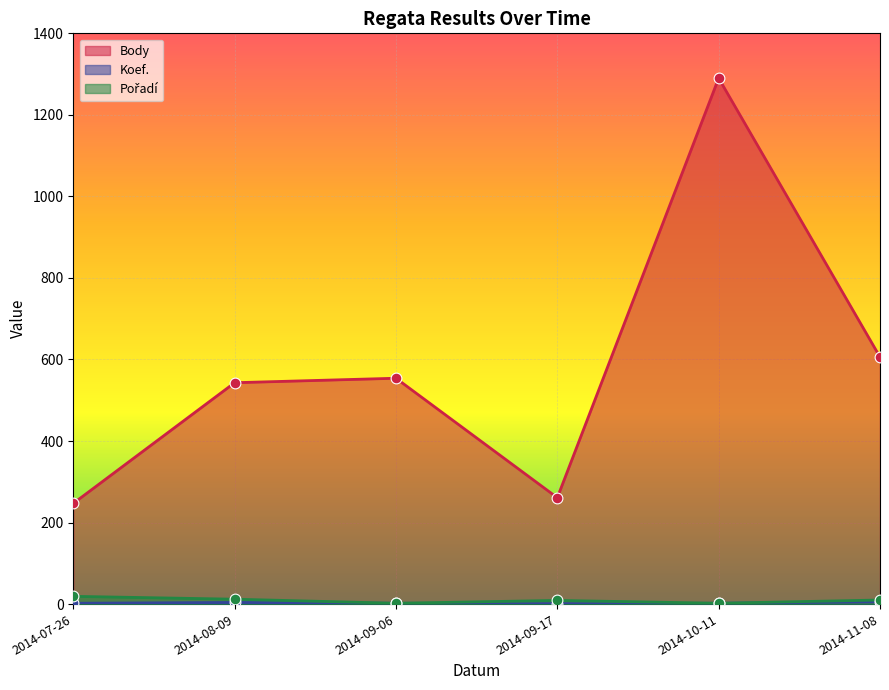

Which series has the widest spread of Y values?

Body